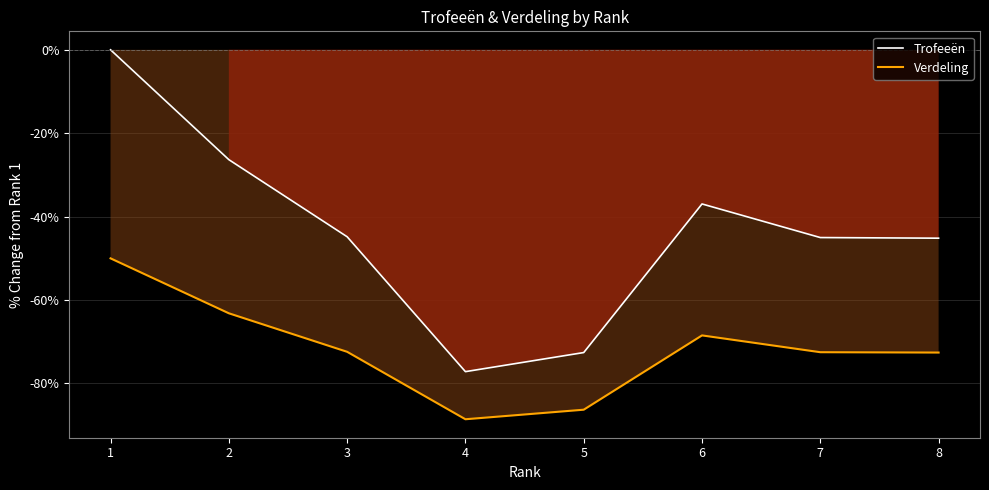

Which series changed the most between 1 and 6?

Trofeeën